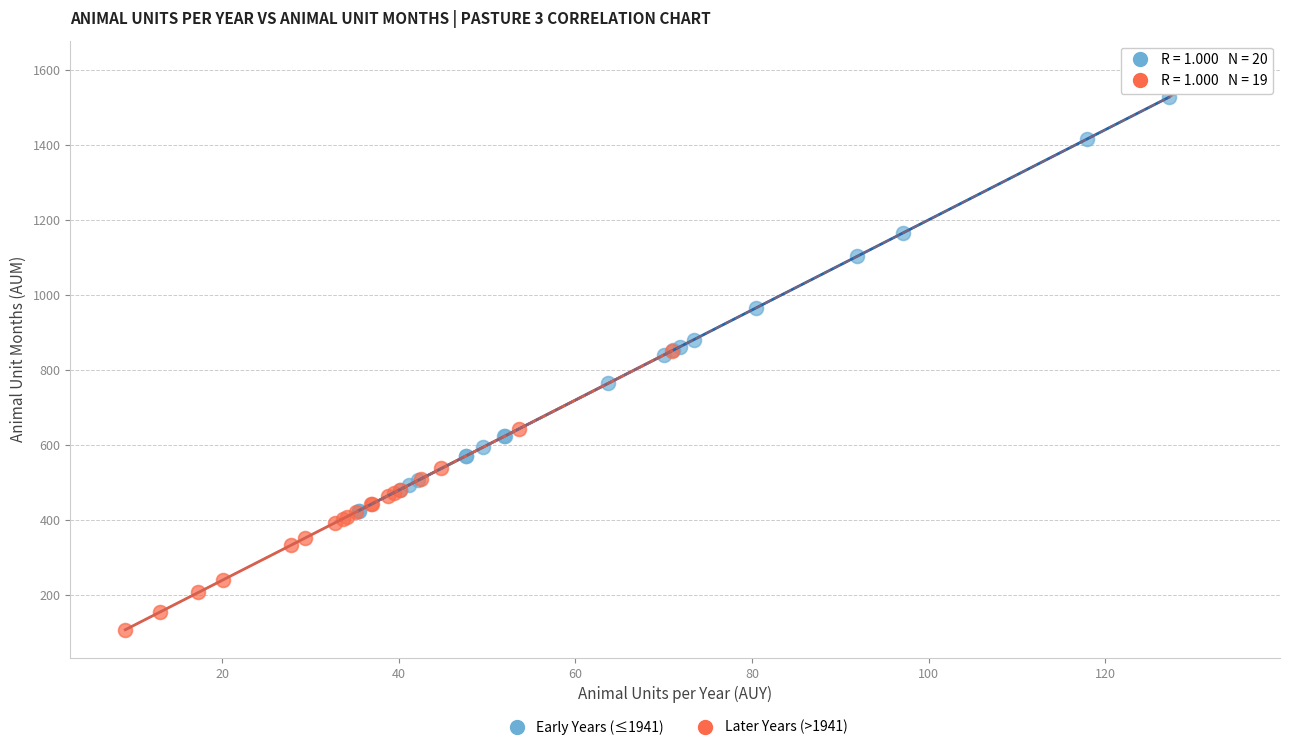

Which series contains the highest Y value?

Early Years (≤1941)